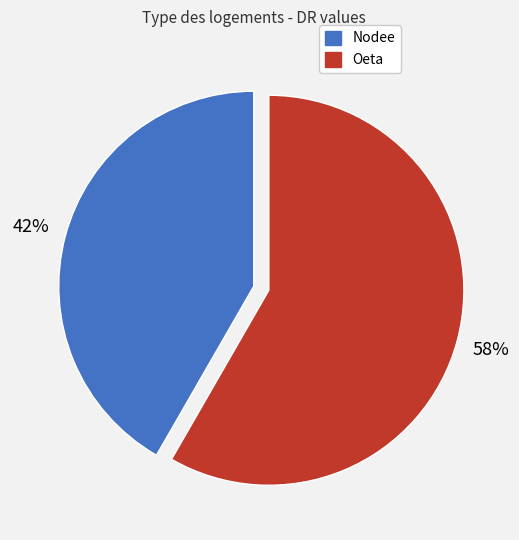

Combined, do Oeta and Nodee account for over 50%?

Yes